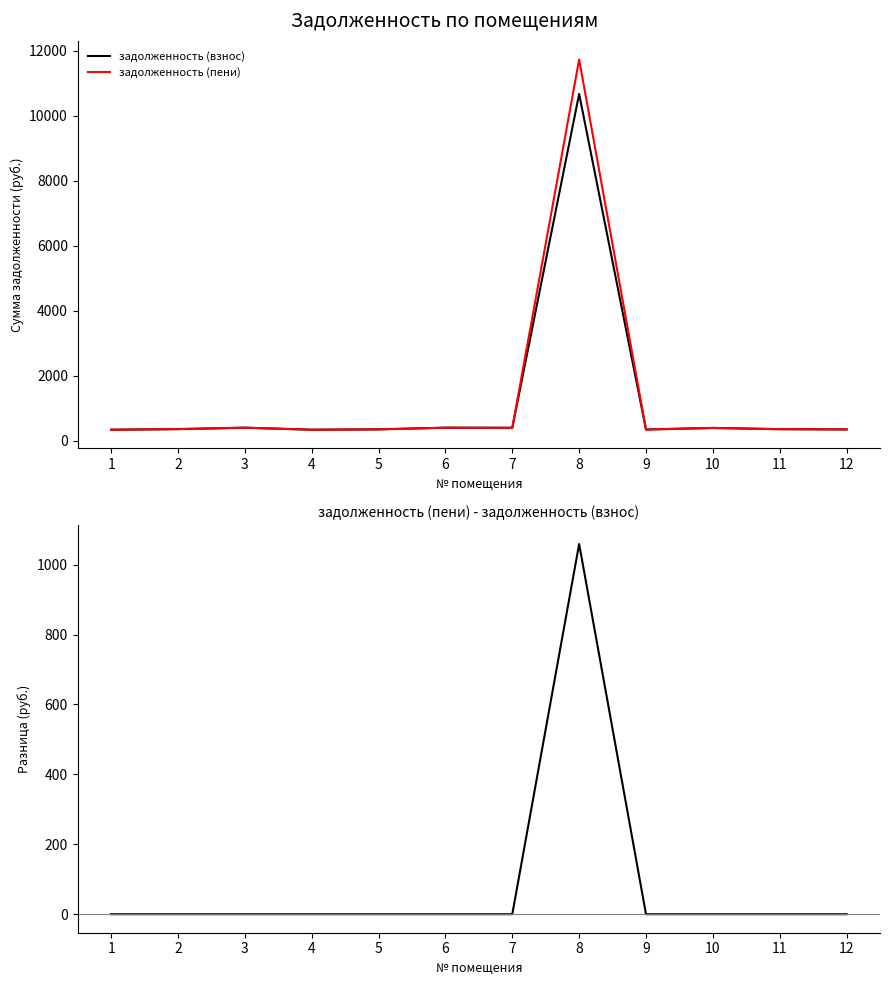

What is the sum of all задолженность (взнос) values?

14747.2